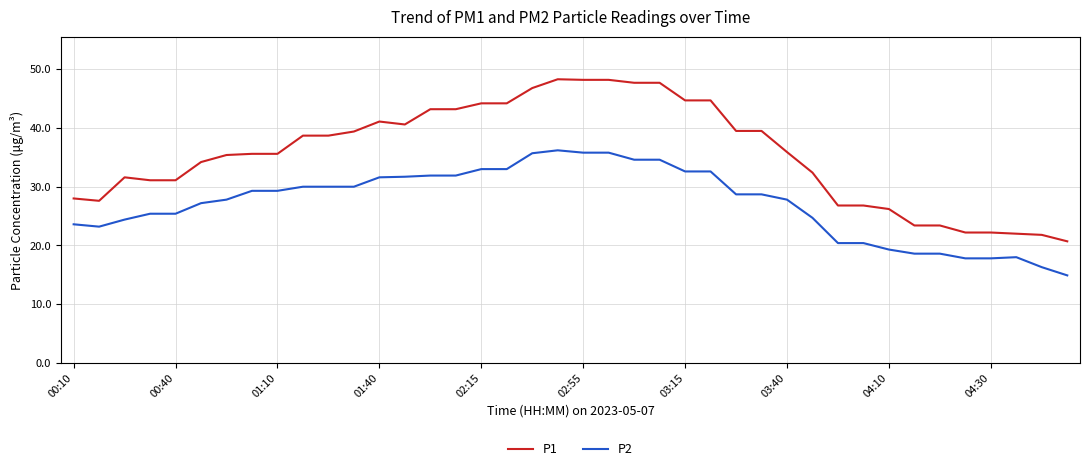

Which series has the largest total across all categories?

P1